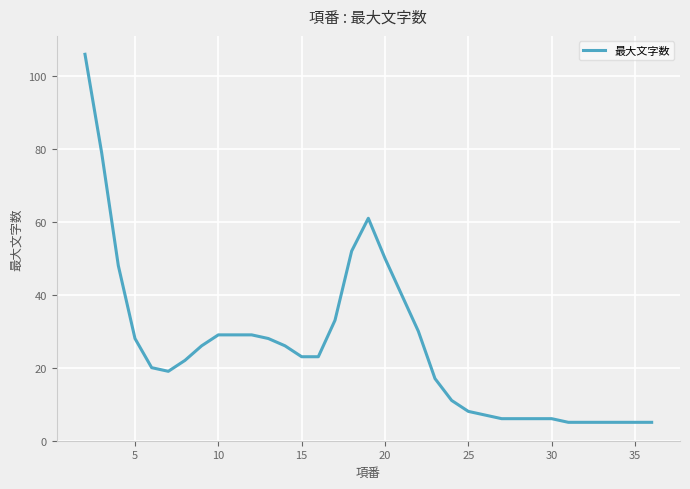

What is the difference between the maximum and minimum values?

101